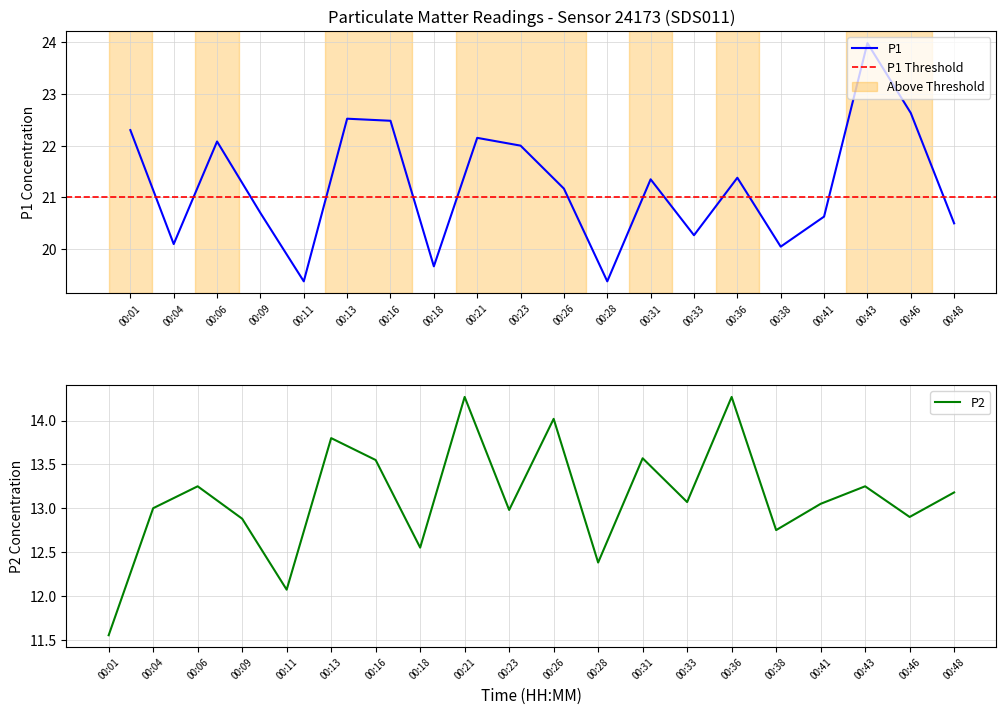

What is the difference between the second highest and minimum values in the P1 series?

3.2